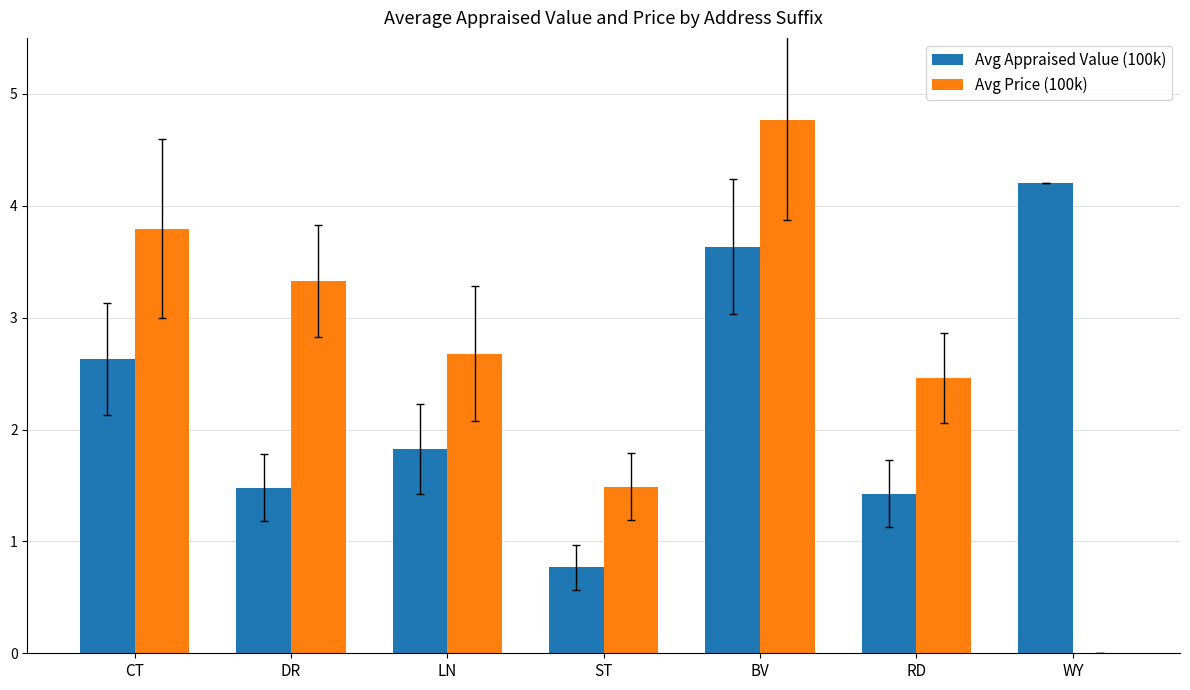

Reading right to left, extract all data points from this chart.

Avg Appraised Value (100k): WY=4.2	RD=1.4	BV=3.6	ST=0.8	LN=1.8	DR=1.5	CT=2.6
Avg Price (100k): WY=0.0	RD=2.5	BV=4.8	ST=1.5	LN=2.7	DR=3.3	CT=3.8